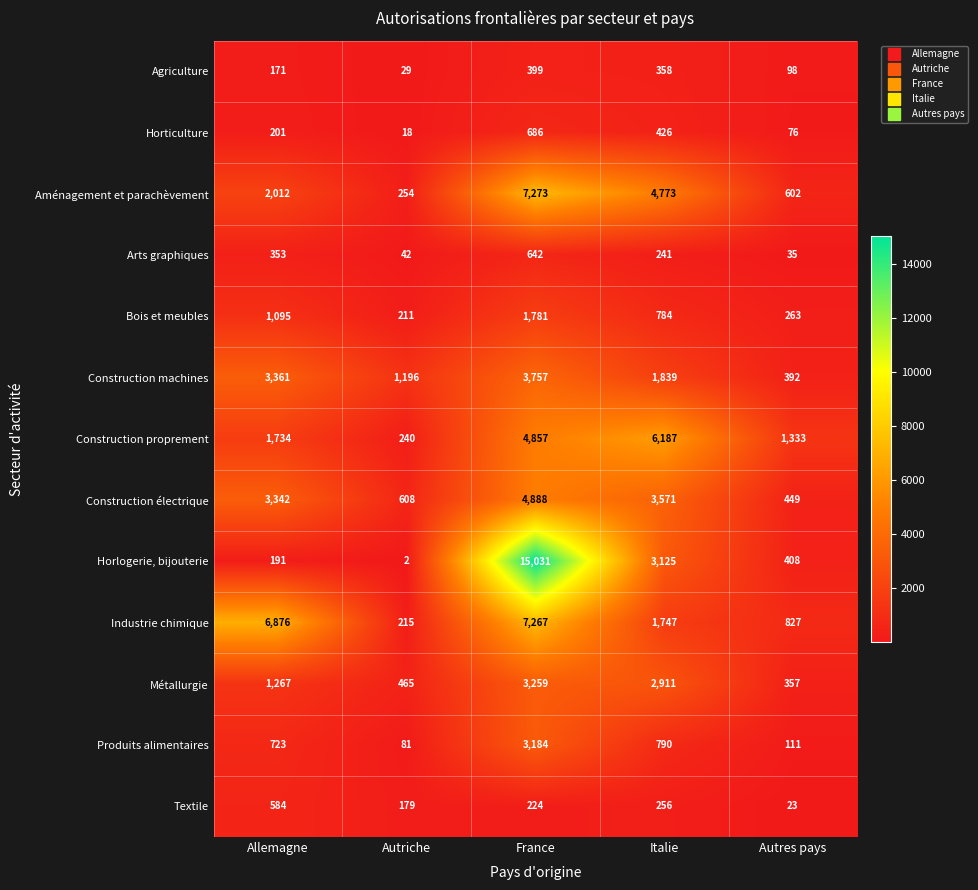

Is it true that Textile equals 30 at Autres pays?

False